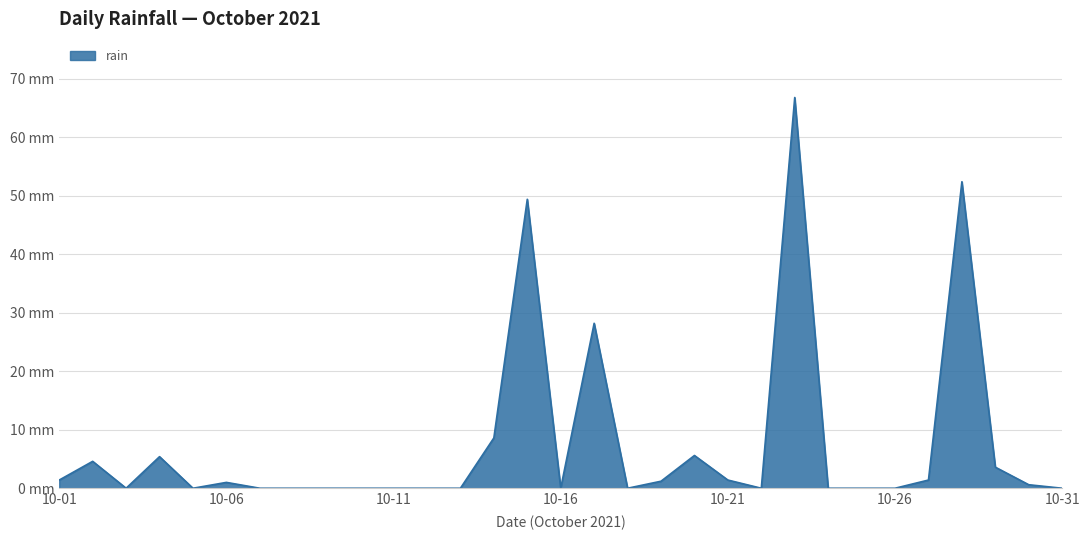

Does the chart display data point markers on the line(s)?

No